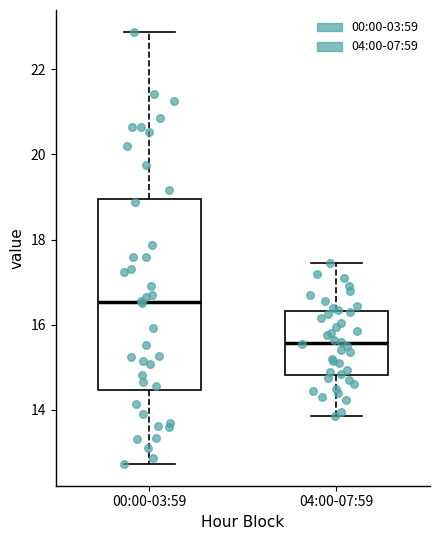

Comparing the boxes themselves (not the whiskers), which one is the tallest?

00:00-03:59